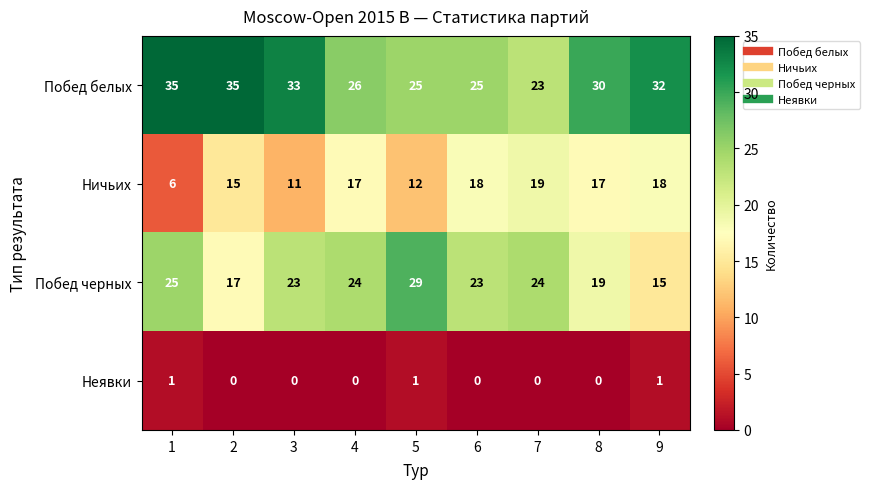

What is the total value across all series at 1?

67